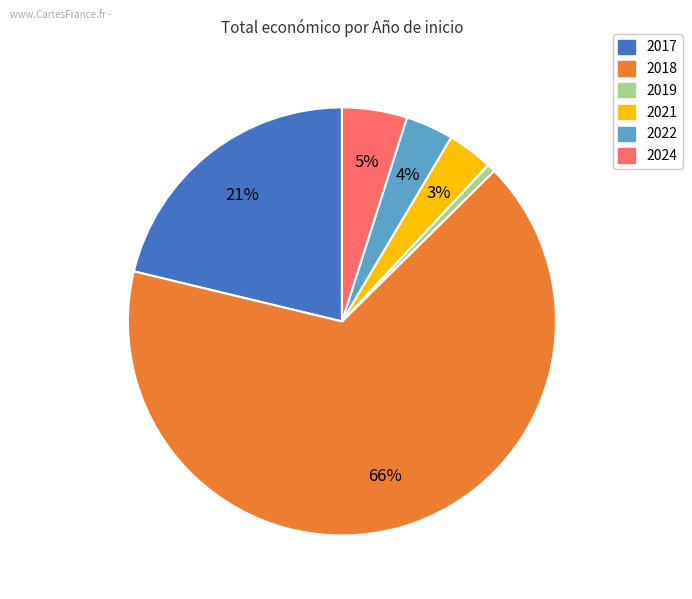

Does any single category account for the majority?

Yes